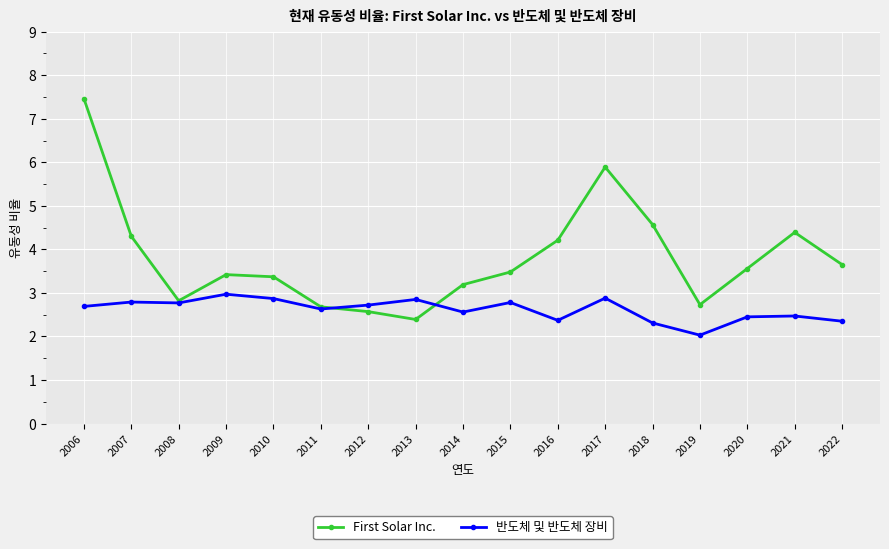

How many data points in First Solar Inc. are less than 3?

5